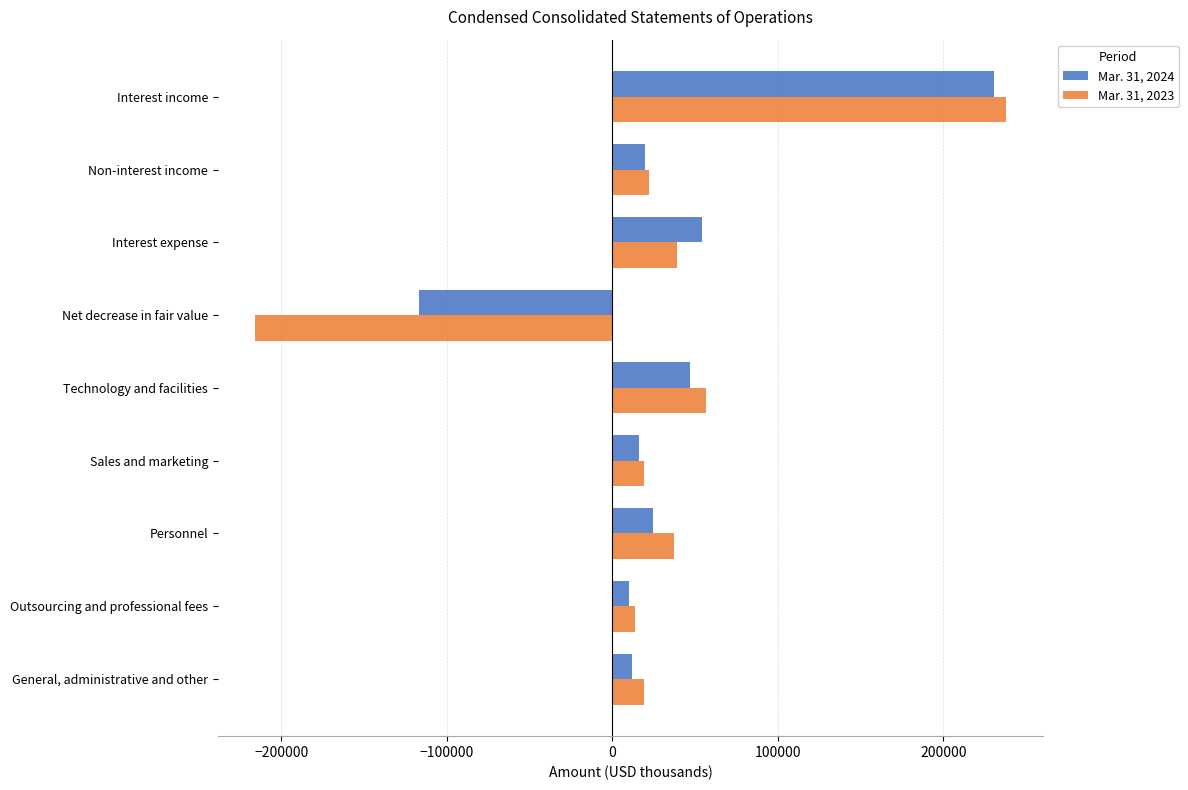

What is the total value across all series at Non-interest income?

41785